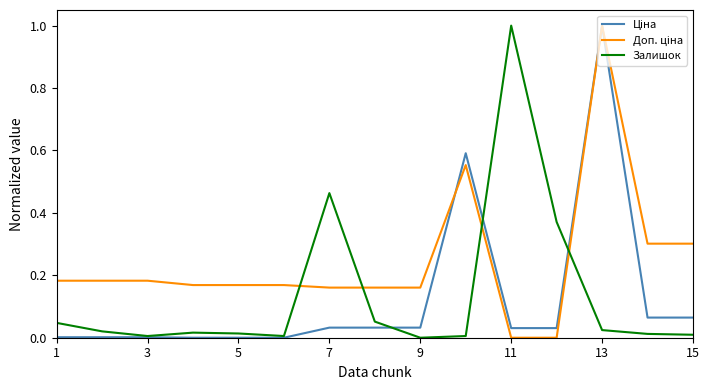

What is the maximum value shown in the chart?

1.0